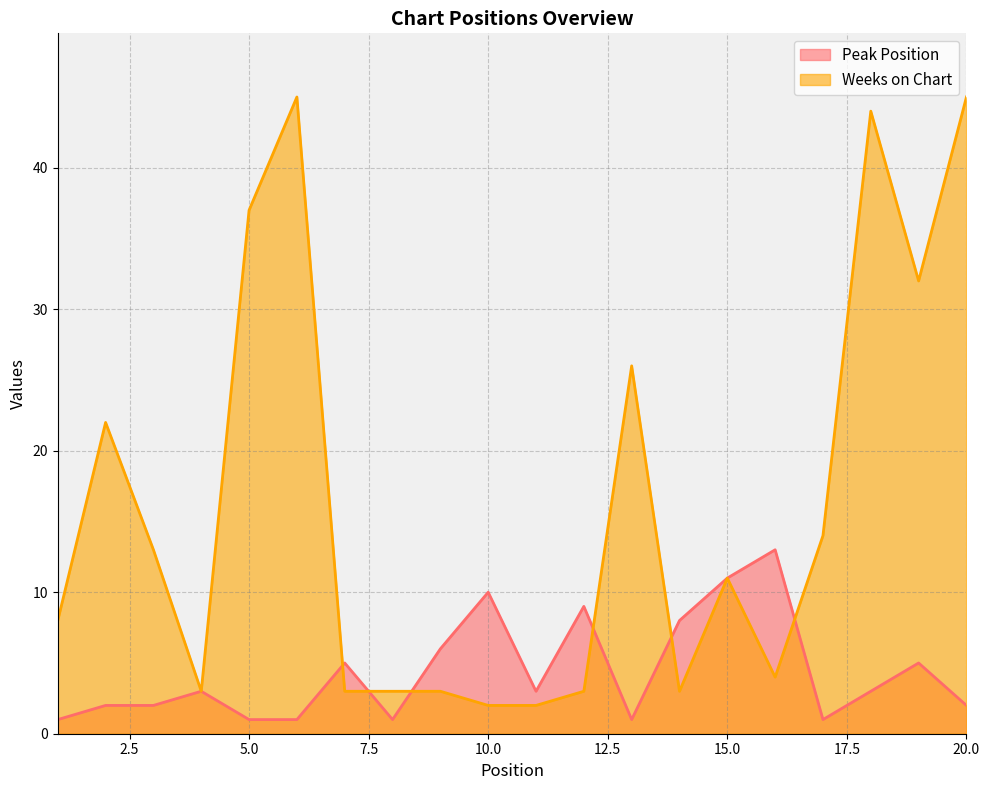

What is the average value of the Peak Position series?

4